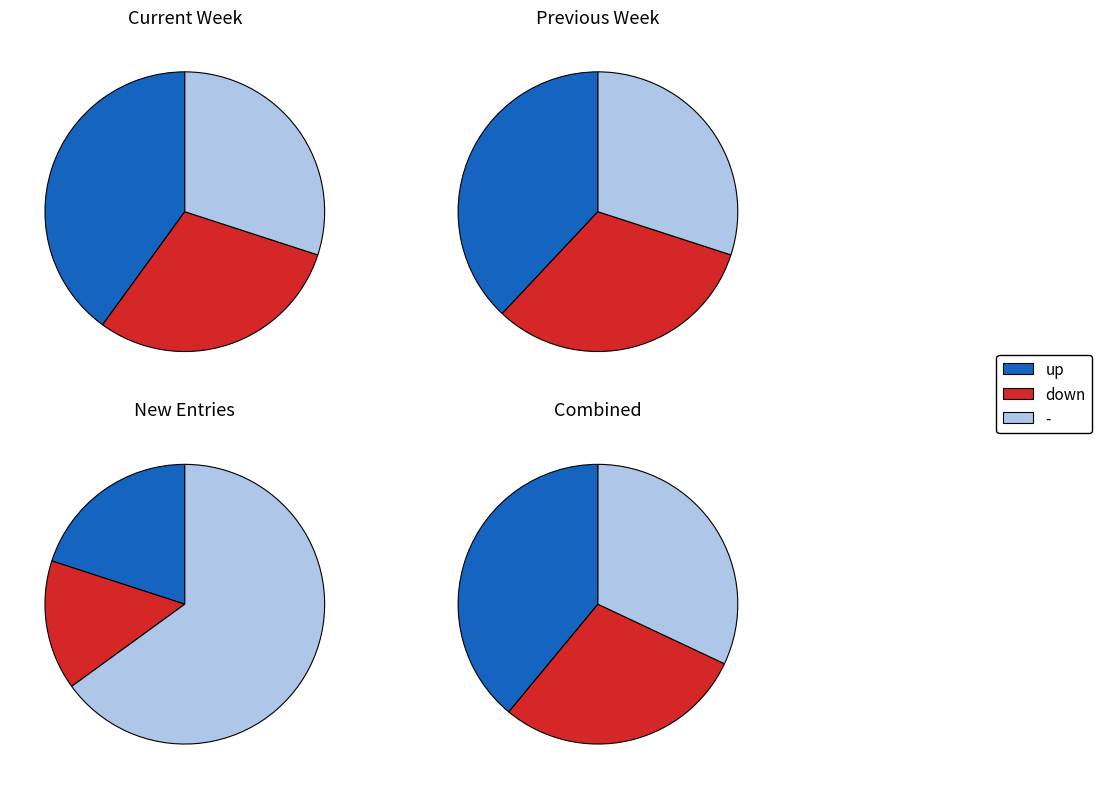

Which category has the biggest portion of the pie?

up